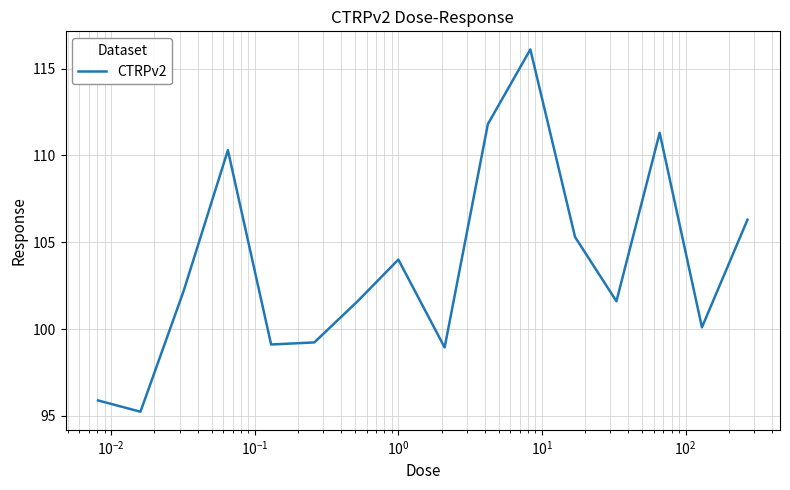

Reading left to right, extract all data points from this chart.

95.9	95.2	102.2	110.3	99.1	99.2	101.6	104.0	98.9	111.8	116.1	105.3	101.6	111.3	100.1	106.3